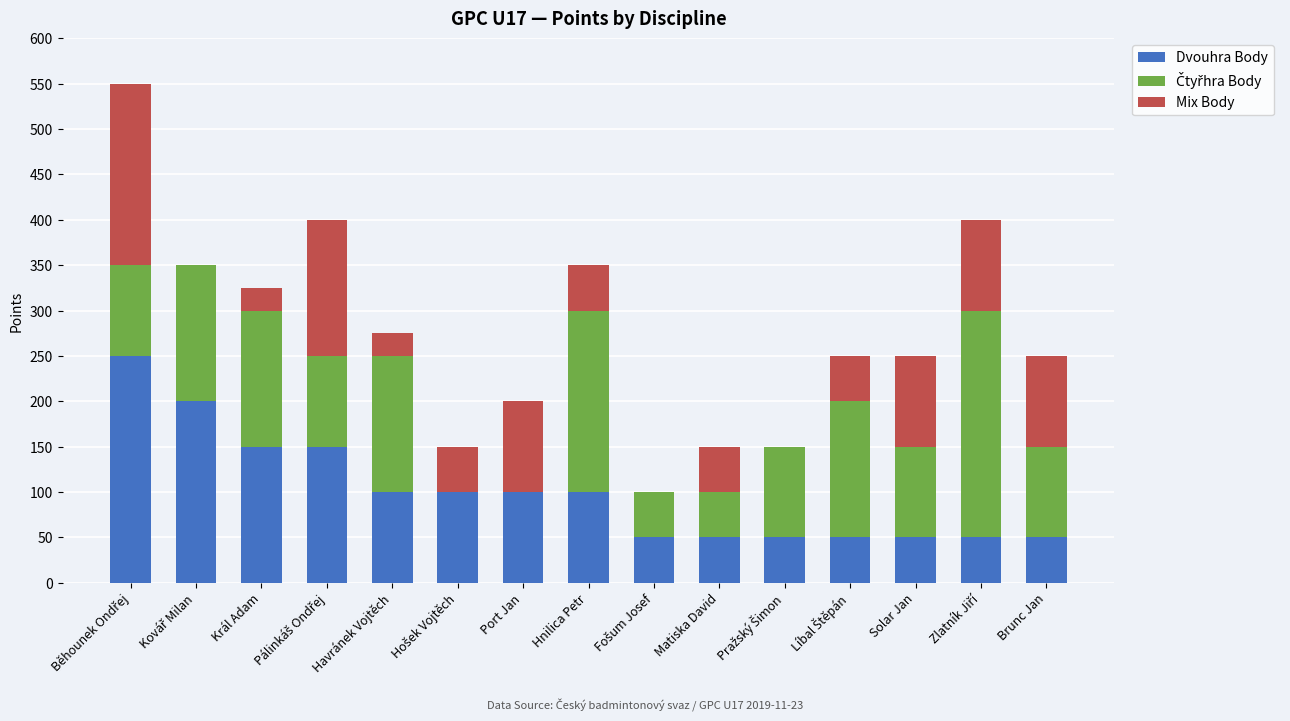

True or false: Dvouhra Body has a value of 100 at Port Jan.

True